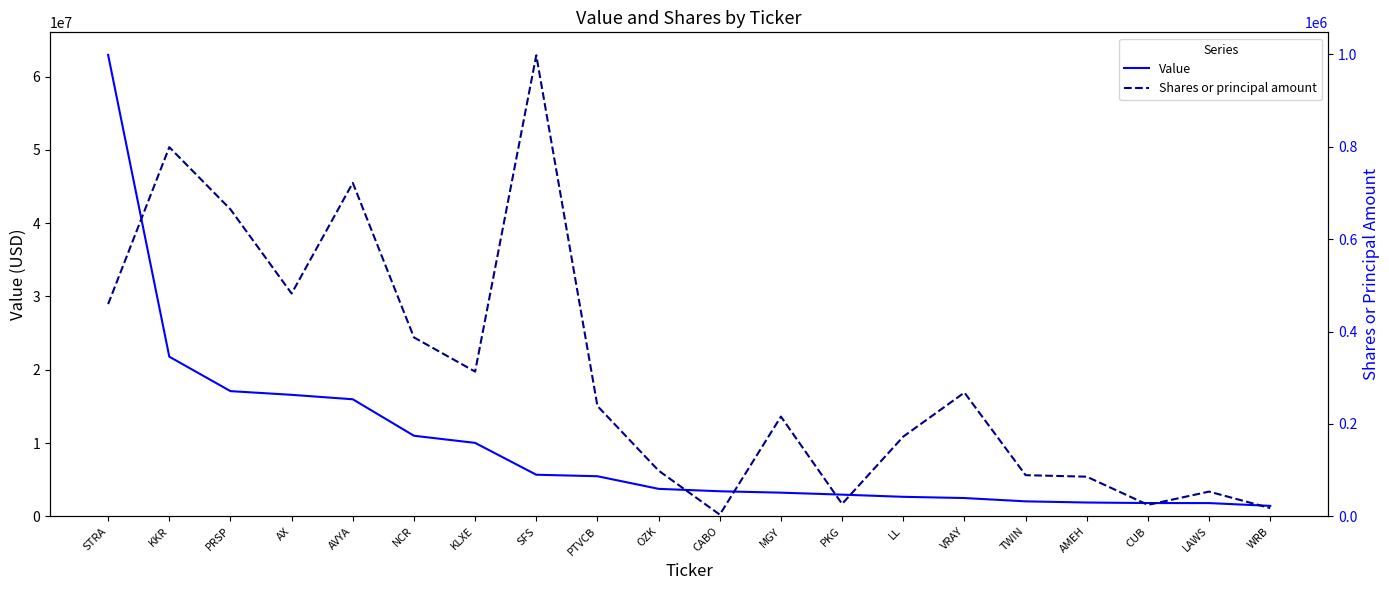

At how many categories does at least one series exceed 17253734?

2